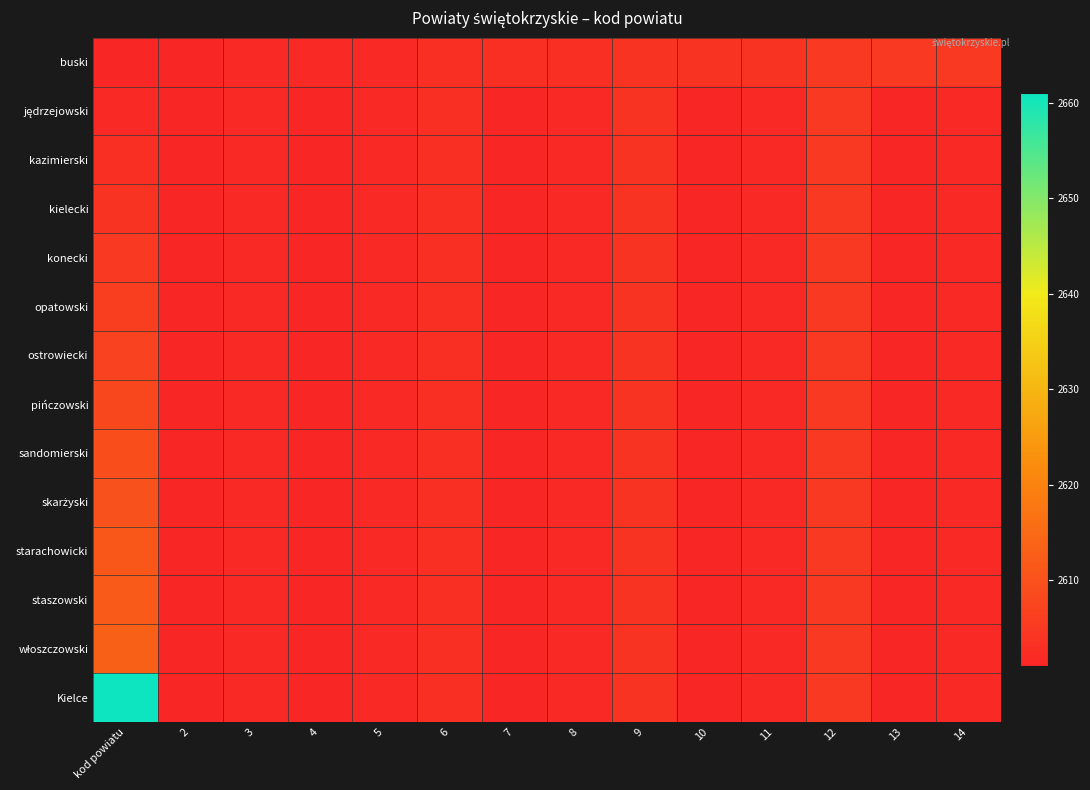

How many distinct data groups are displayed?

14